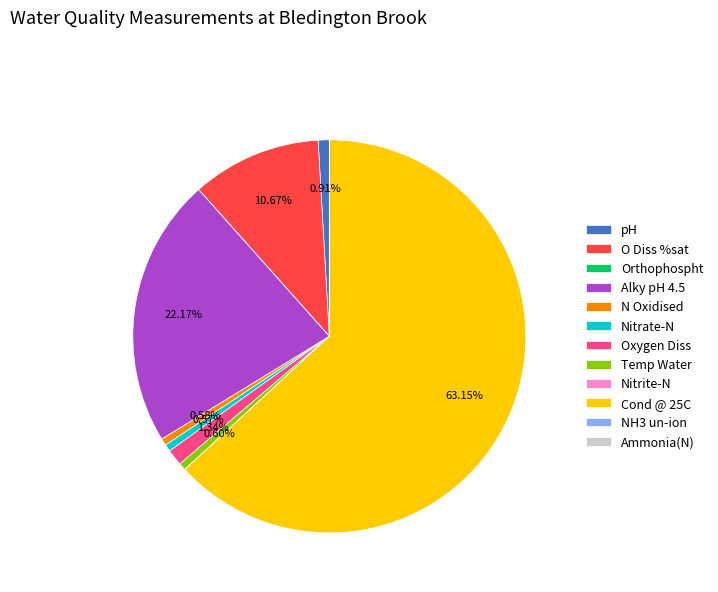

Combined, do Alky pH 4.5 and N Oxidised account for over 50%?

No